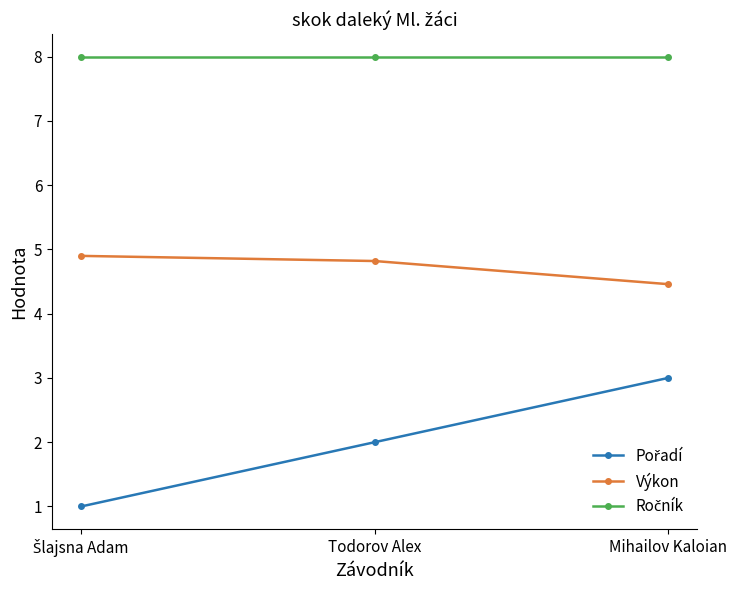

What is the difference between the highest and lowest values at Mihailov Kaloian?

5.0